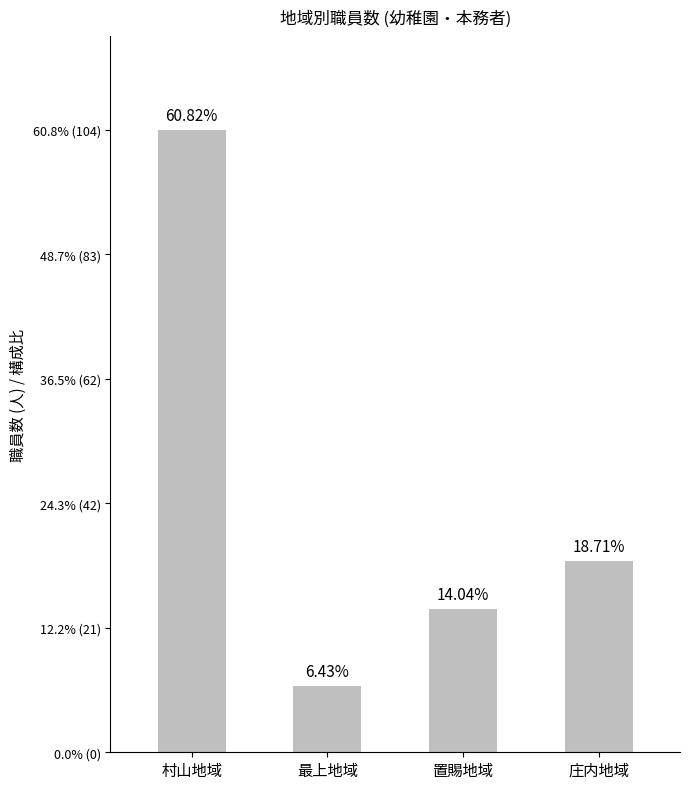

Which label corresponds to the smallest value in the chart?

最上地域